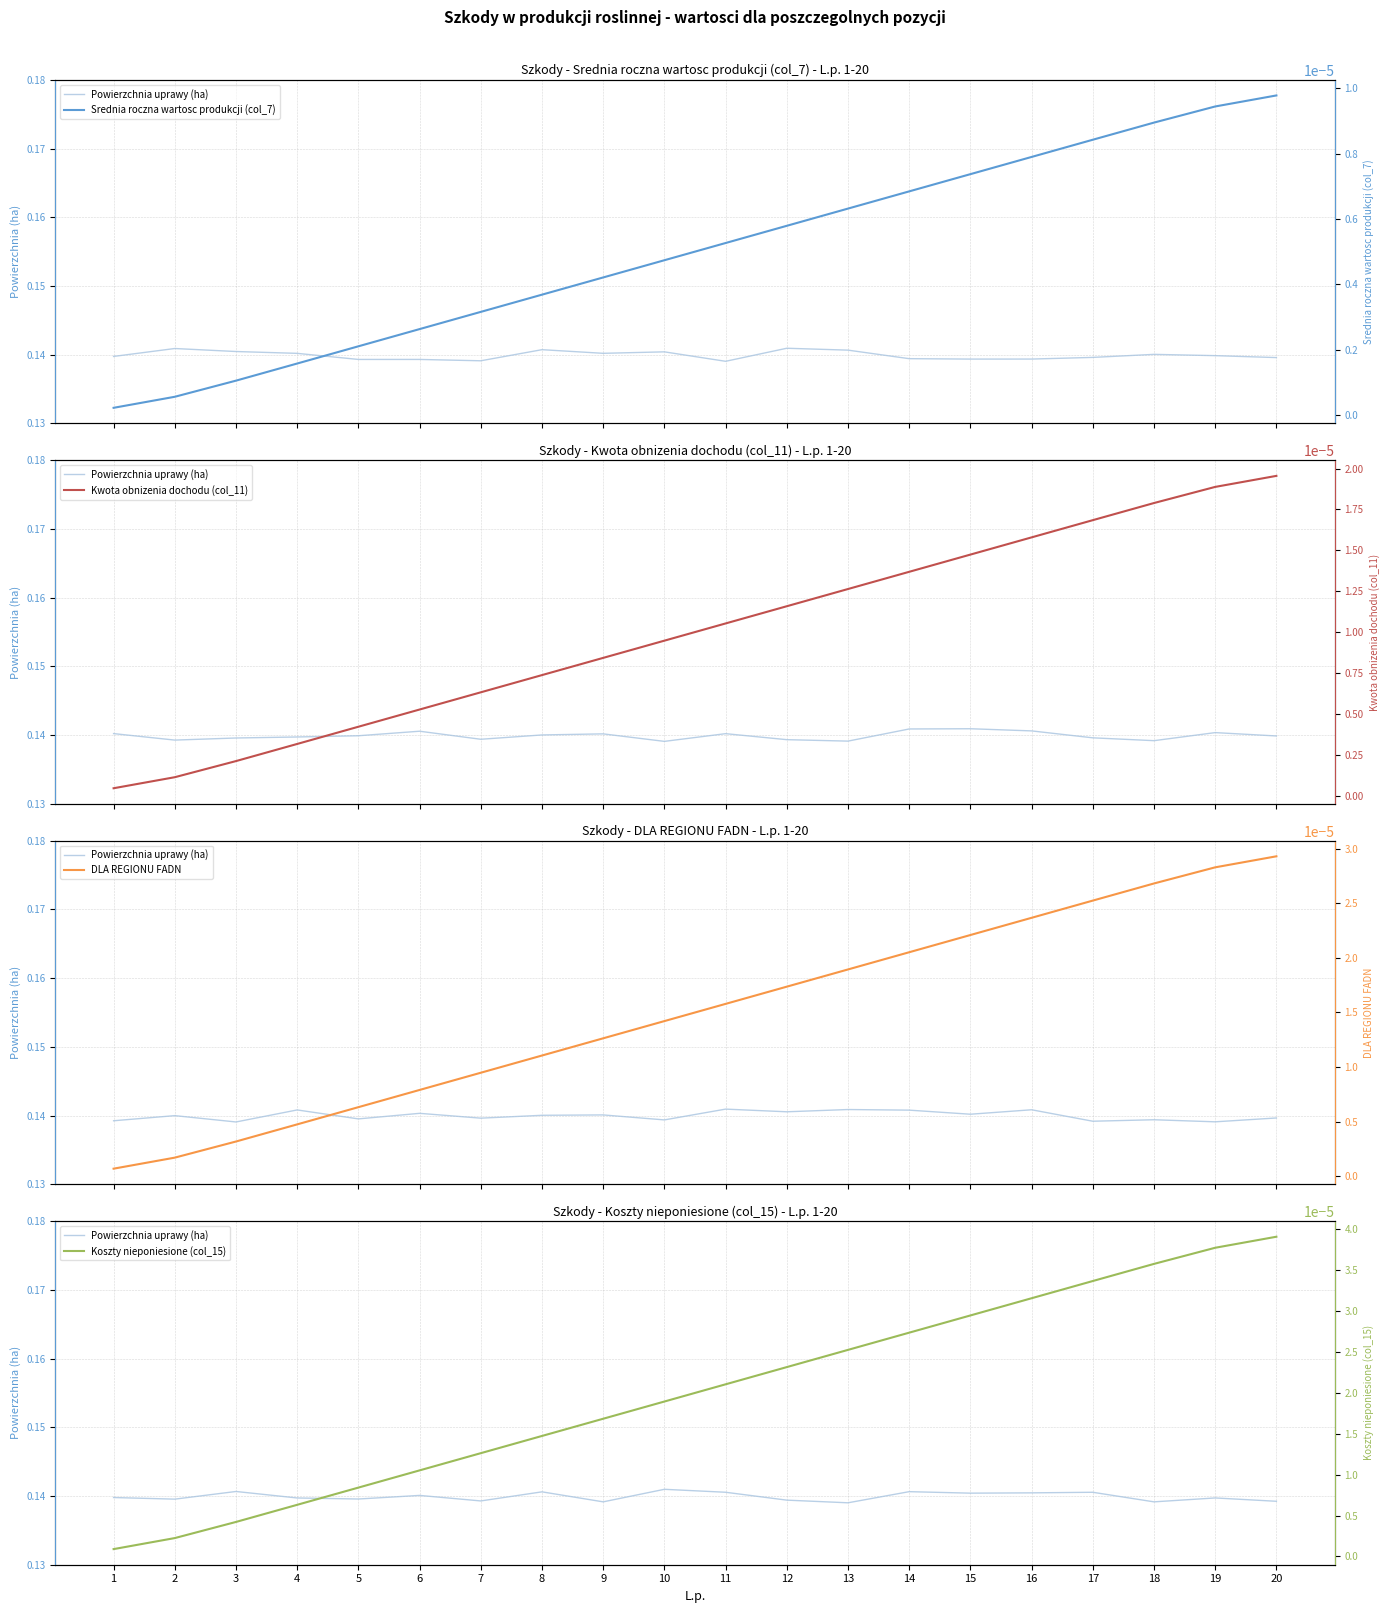

What is the value of the Powierzchnia uprawy (ha) point at the 8th from the left?

0.1